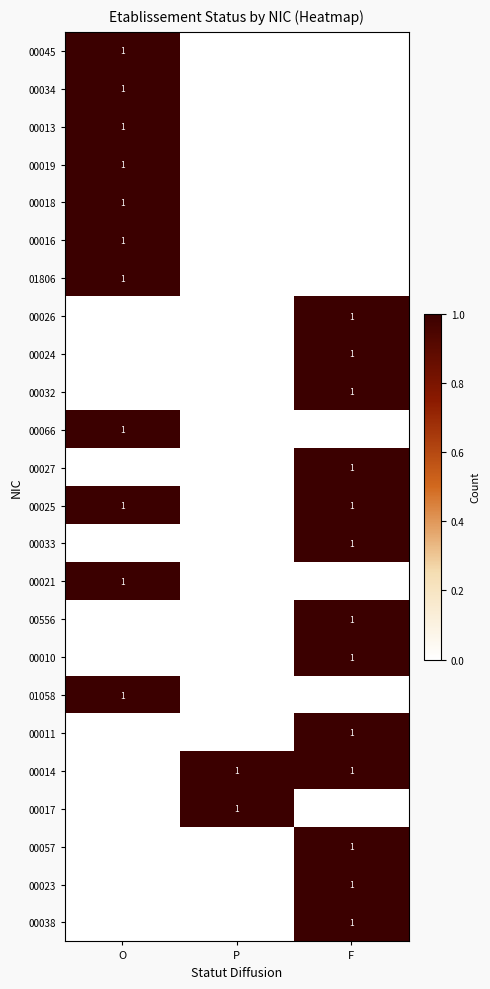

Rank the series at P from highest to lowest value.

00014, 00017, 00045, 00034, 00013, 00019, 00018, 00016, 01806, 00026, 00024, 00032, 00066, 00027, 00025, 00033, 00021, 00556, 00010, 01058, 00011, 00057, 00023, 00038